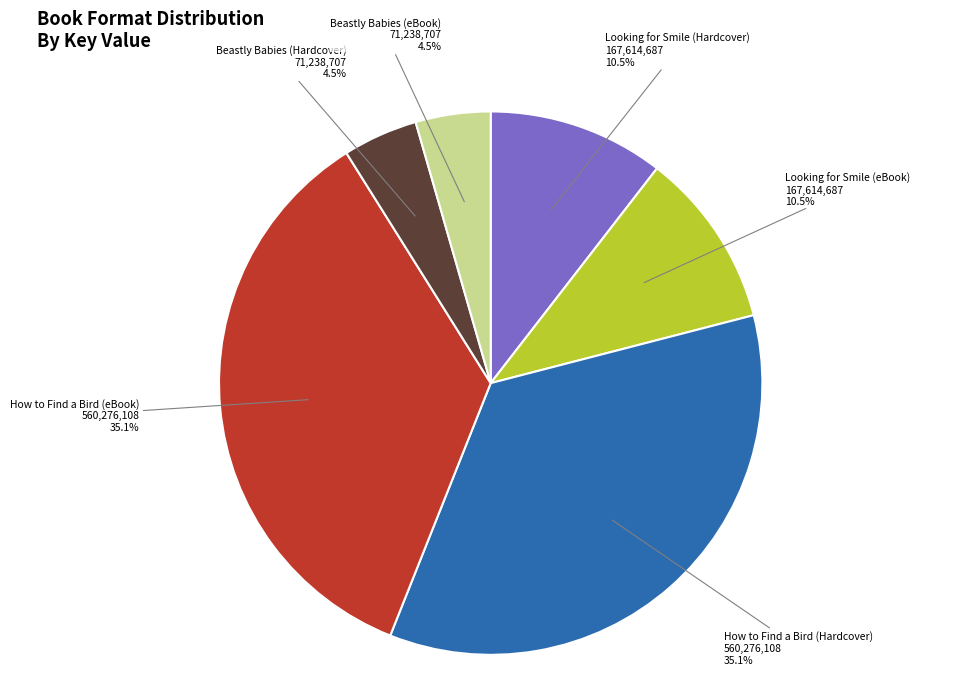

Count the number of slices in the pie.

6